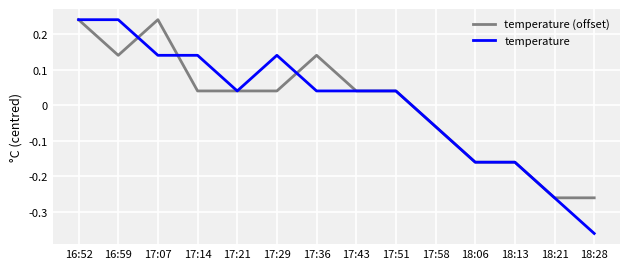

True or false: temperature (offset) and temperature intersect in this chart.

True